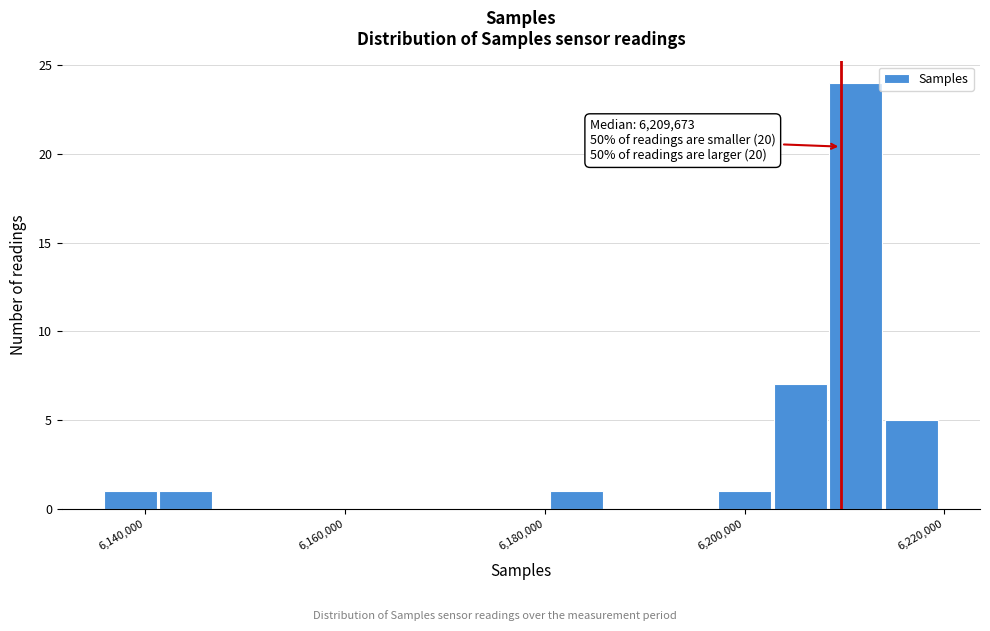

Read against the x-axis, roughly where is the centre of the tallest bar?

6212000